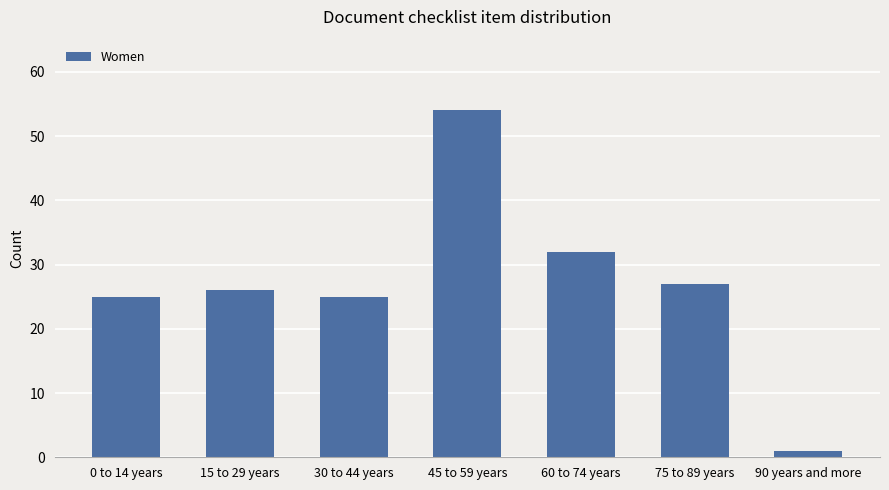

What is the sum of all values?

190